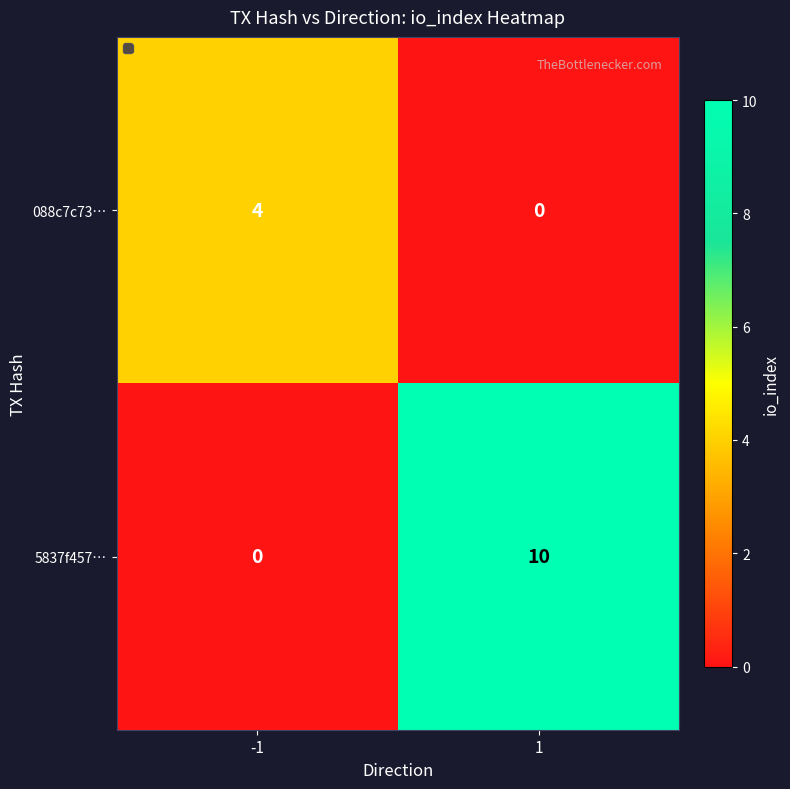

What is the approximate value of 088c7c73… at -1?

4